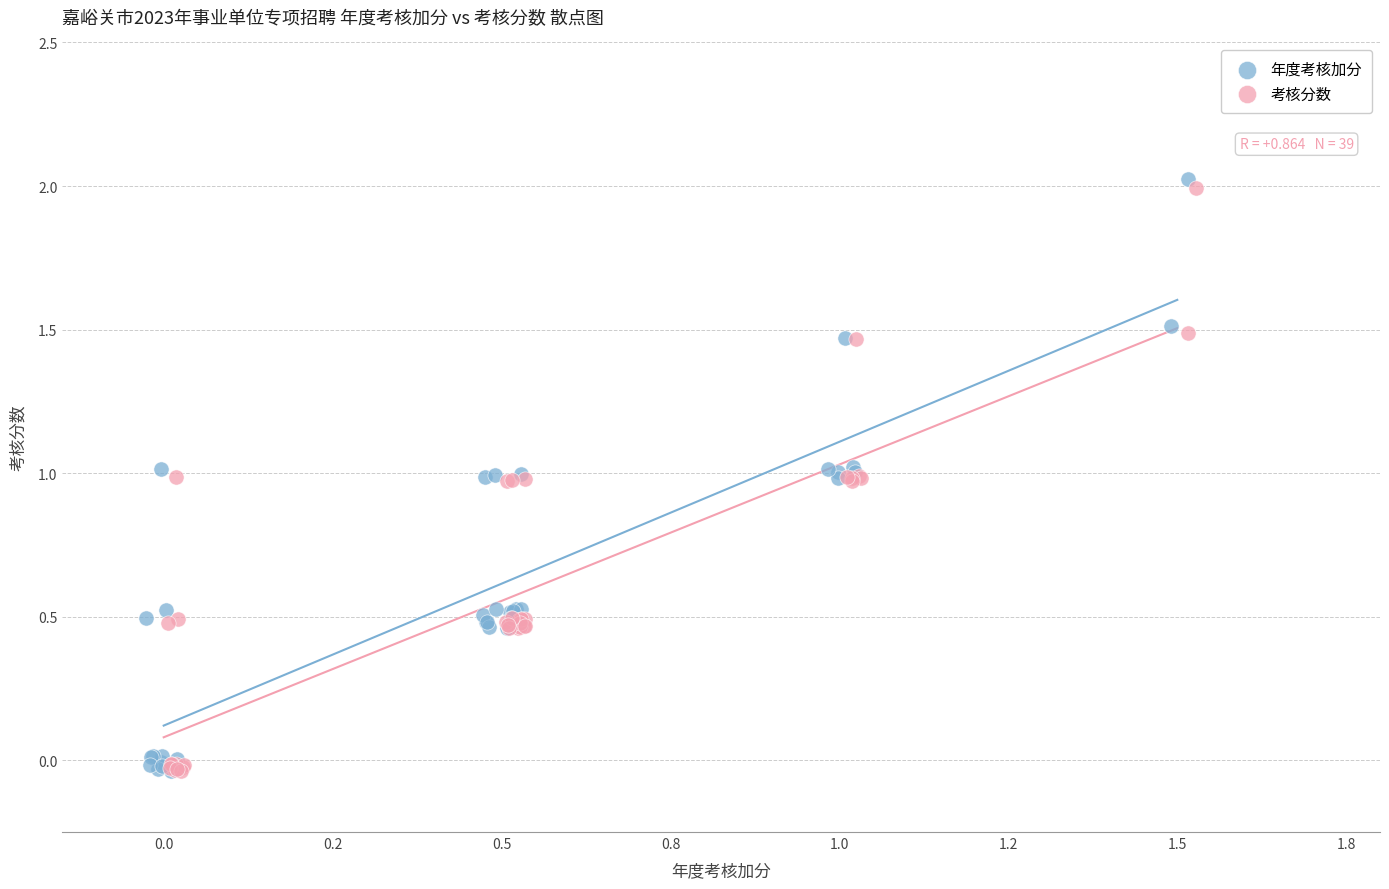

Which series has the largest Y range (max minus min)?

年度考核加分